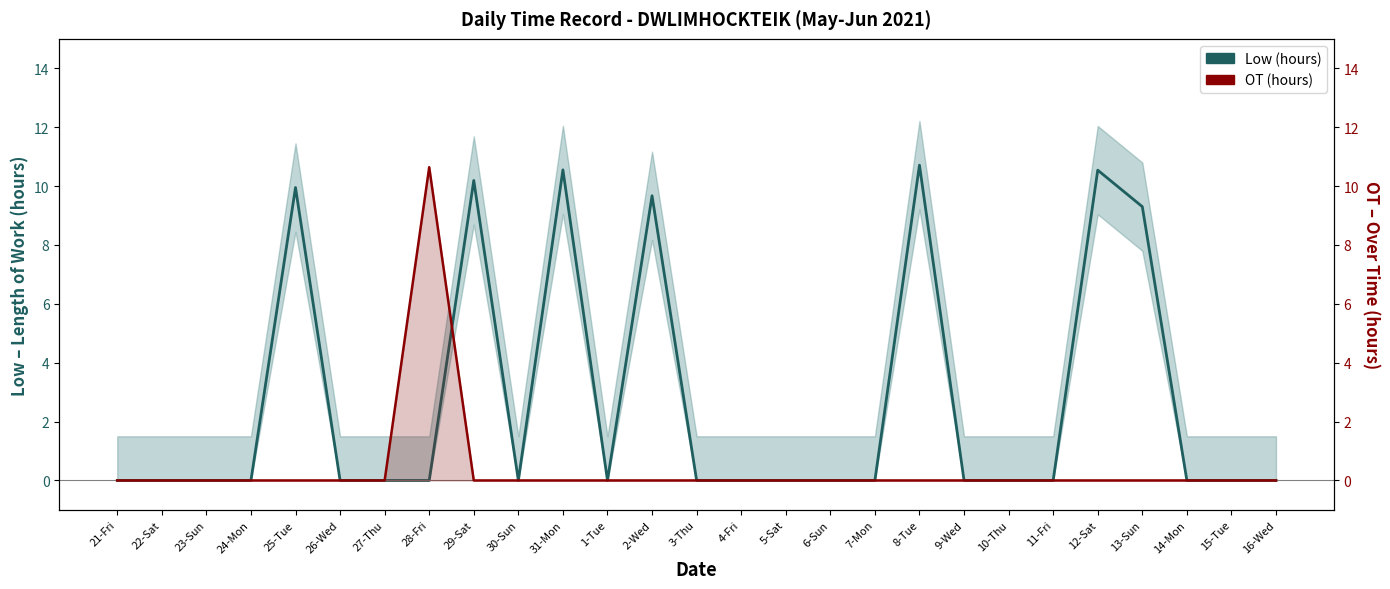

What is the maximum value shown in the chart?

10.7